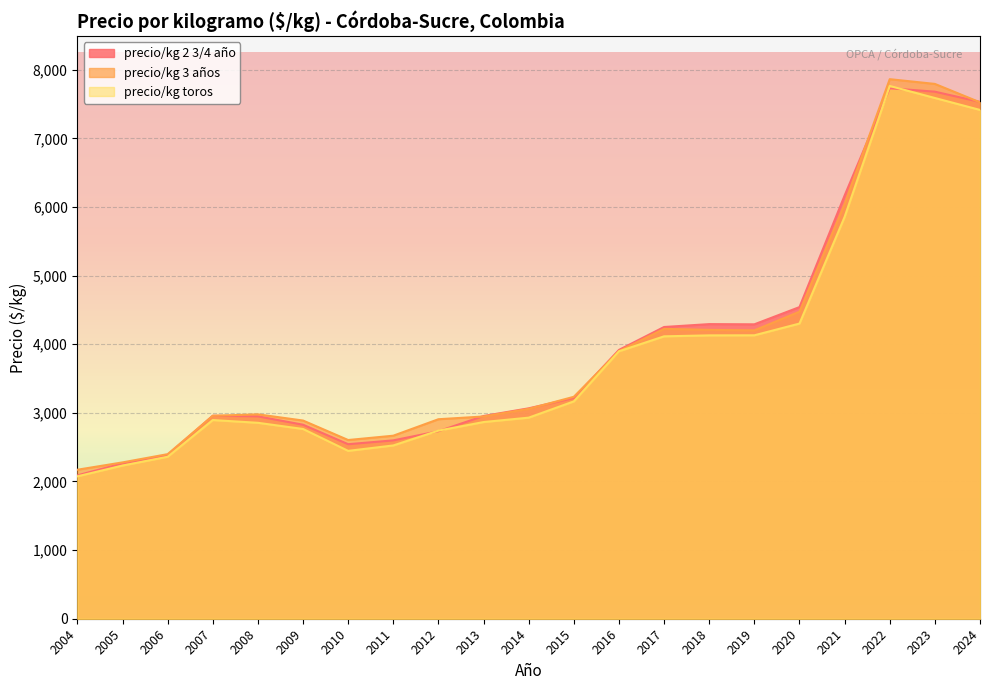

At which label is precio/kg 2 3/4 año closest to 4909?

2020